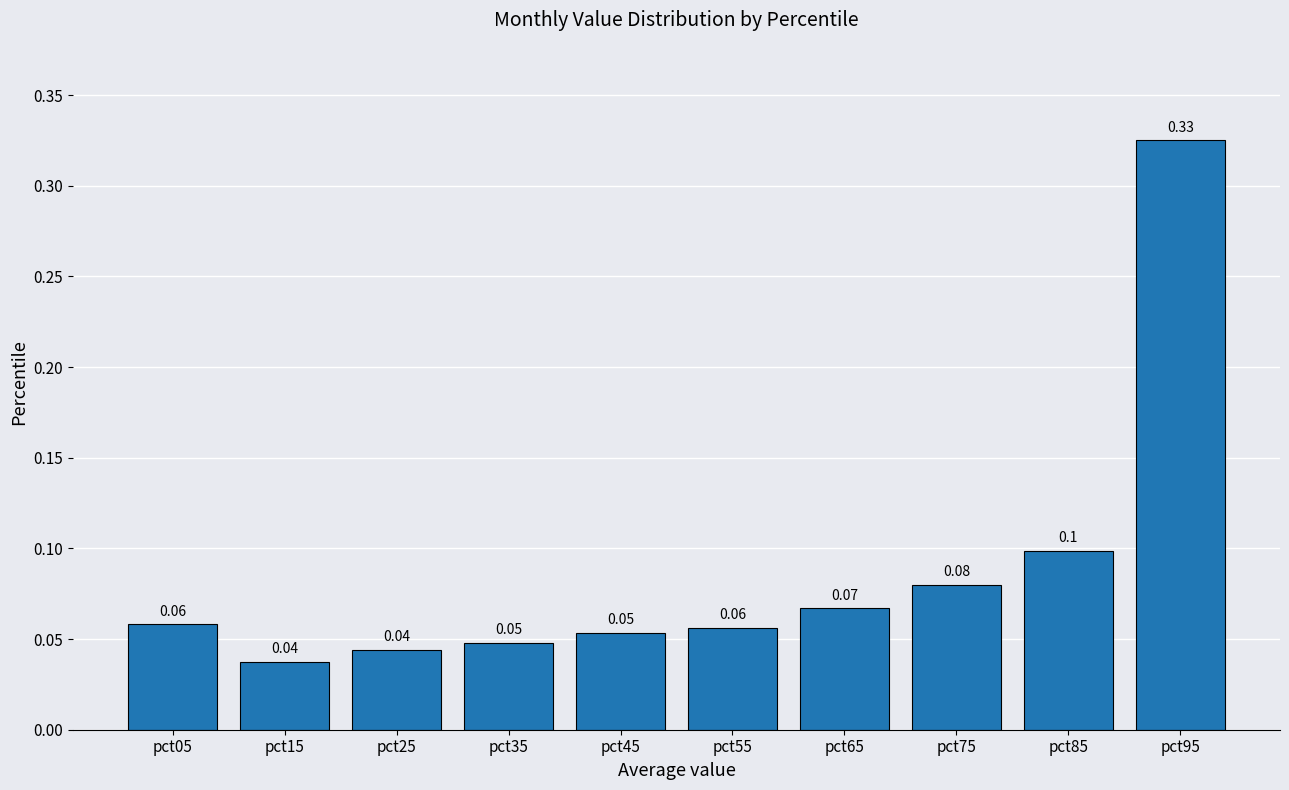

What is the sum of all values?

0.9